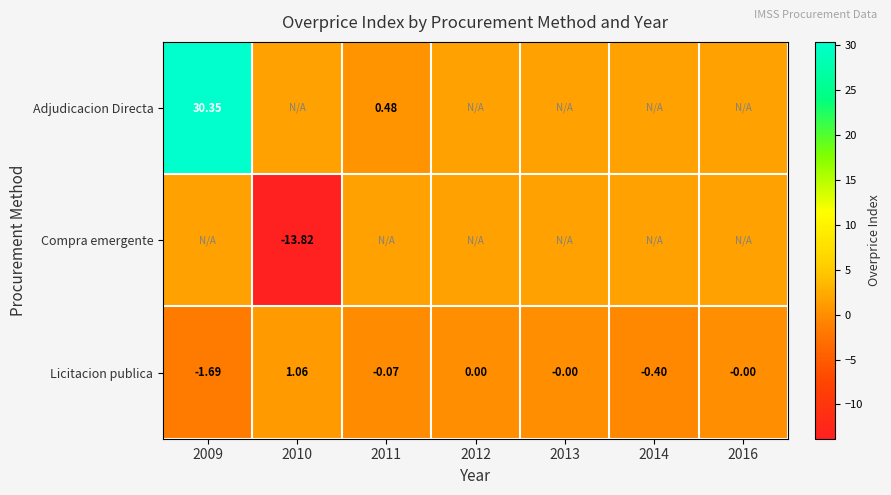

Is the value of Adjudicacion Directa at 2011 greater than the value of Compra emergente at 2010?

Yes